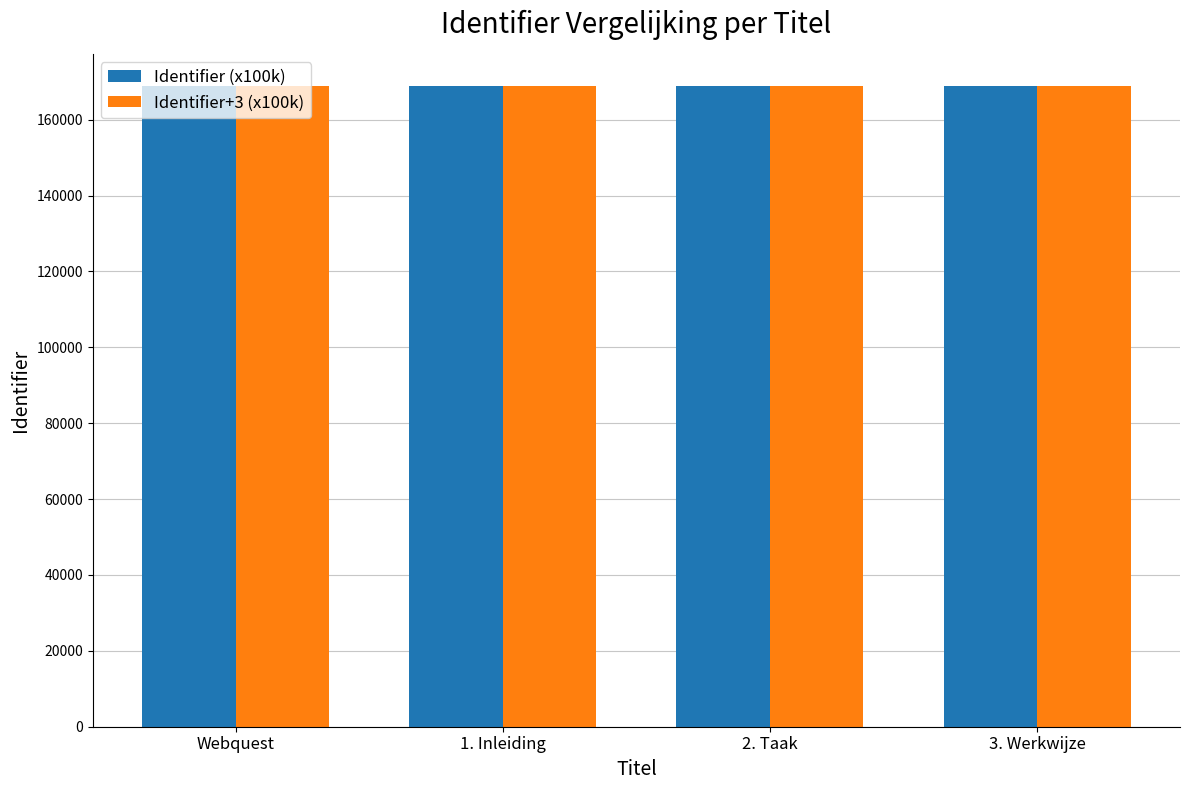

Which series has the largest range (max minus min)?

Identifier (x100k)